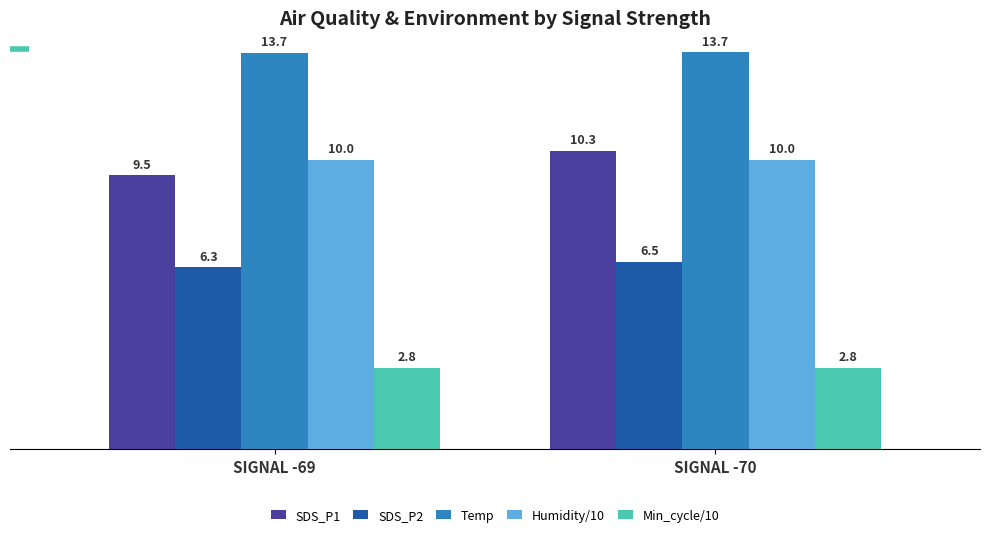

Which series has the largest total across all categories?

Temp